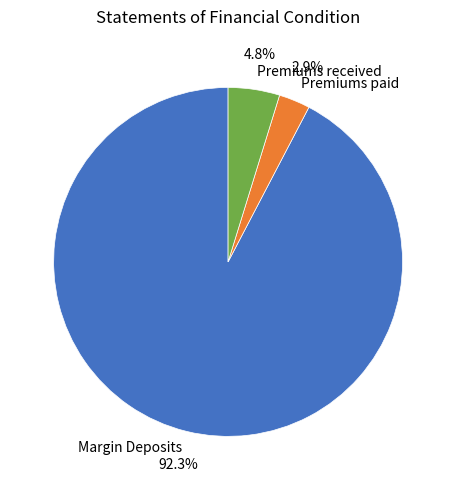

Between Margin Deposits and Premiums received, which is larger?

Margin Deposits